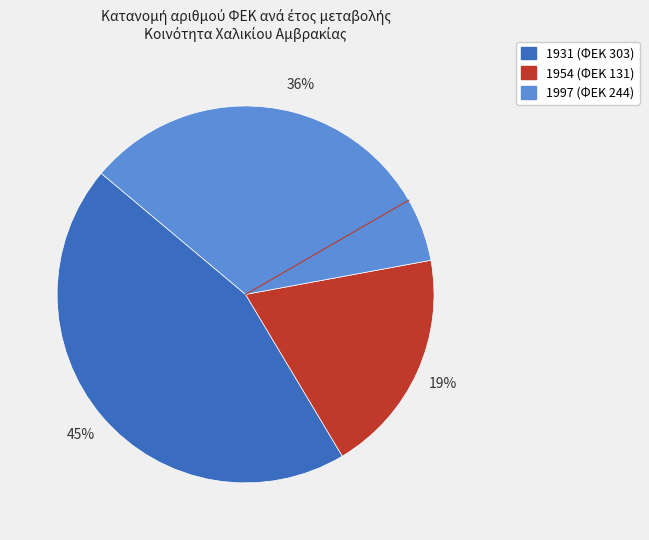

Is there any slice that represents more than half of the pie?

No